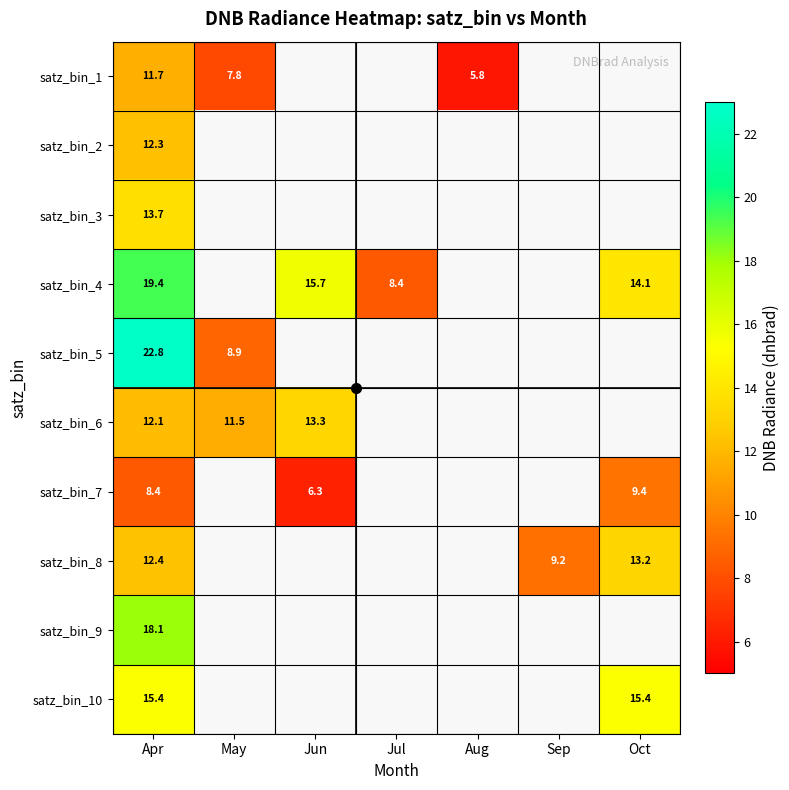

List the series in order of their peak value, lowest first.

satz_bin_7, satz_bin_1, satz_bin_2, satz_bin_8, satz_bin_6, satz_bin_3, satz_bin_10, satz_bin_9, satz_bin_4, satz_bin_5